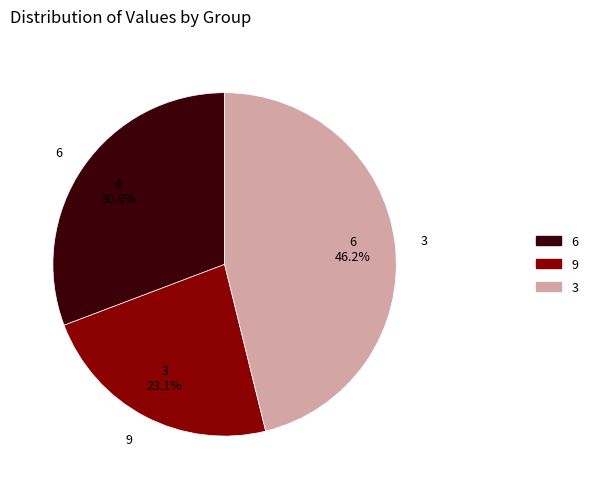

Approximately how many times larger is the value at 3 compared to 9?

2.0